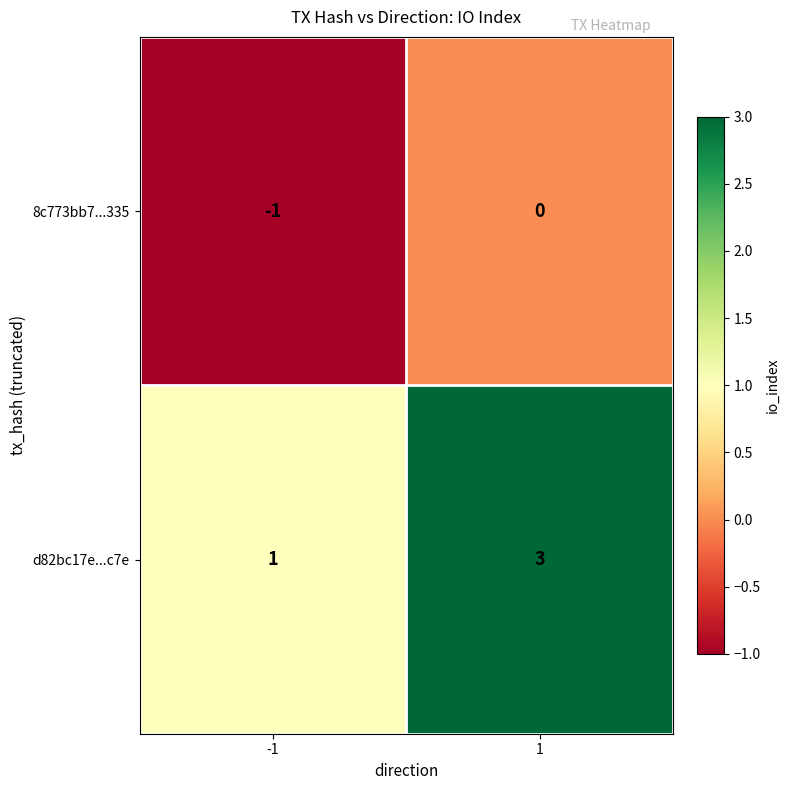

How many distinct data groups are displayed?

2